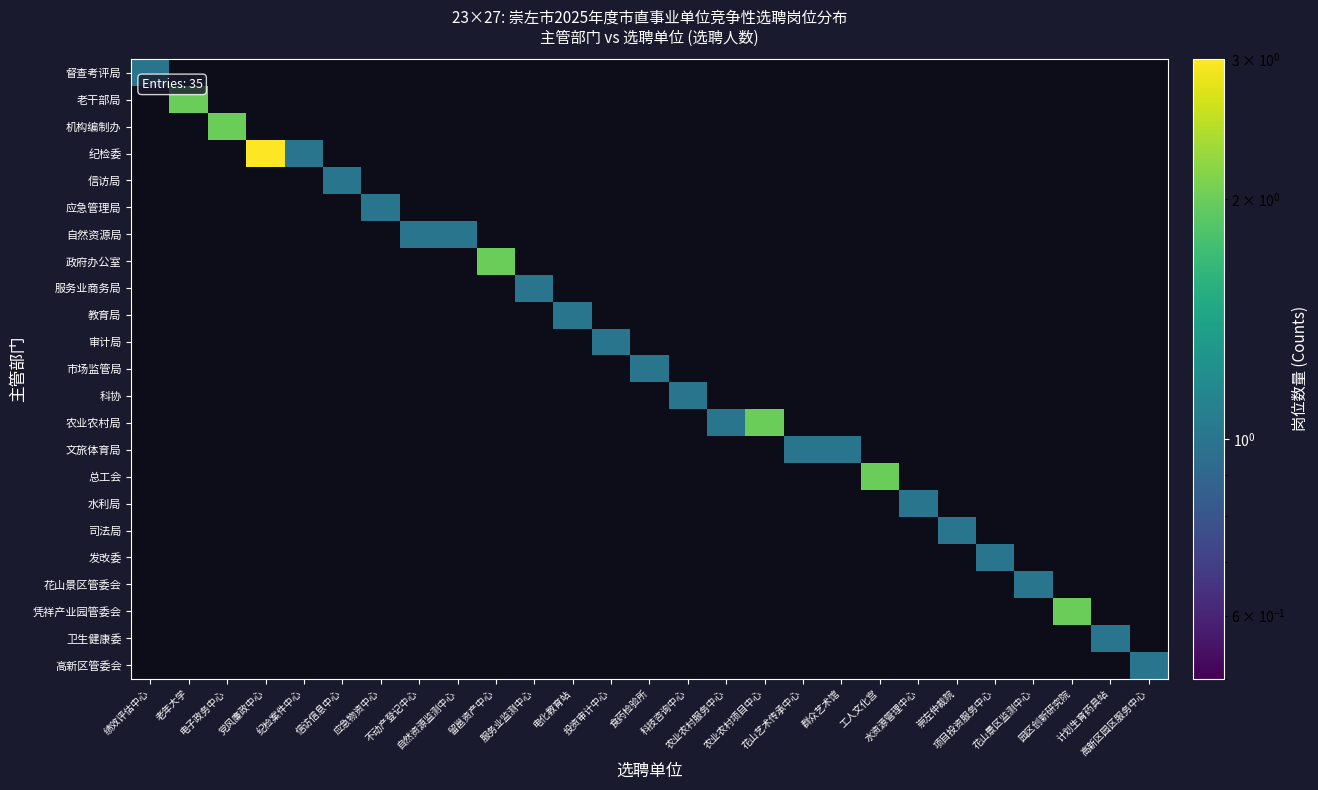

Count the number of data series in this chart.

23